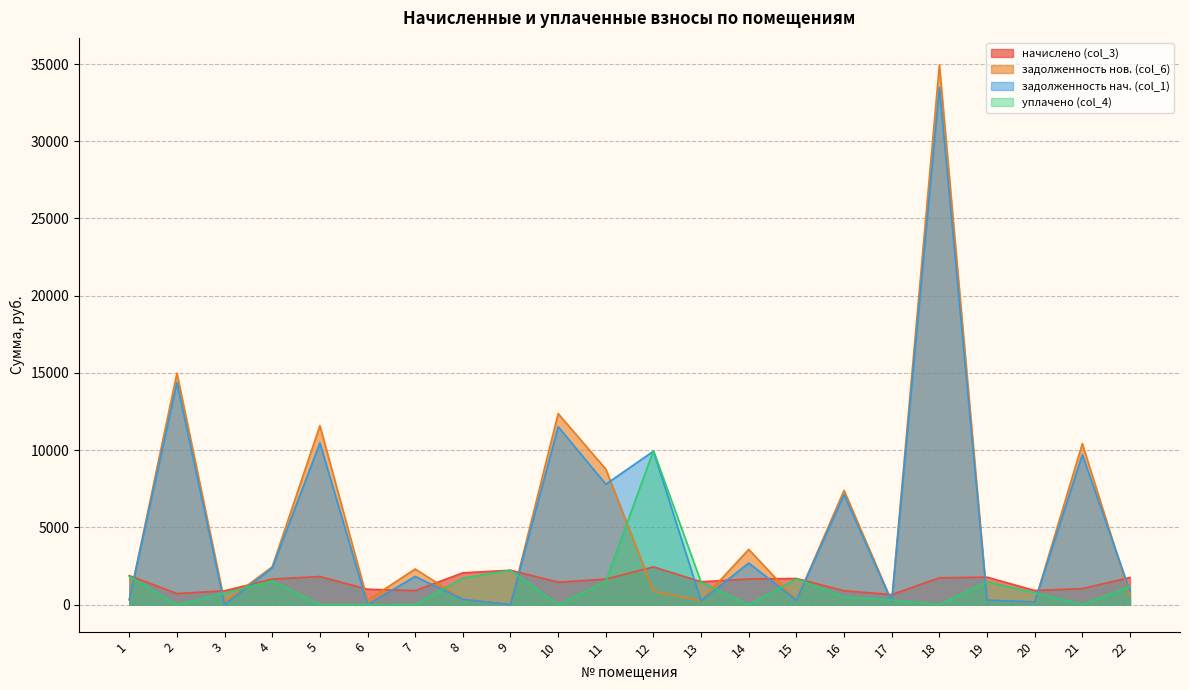

How many intersections are there between задолженность нов. (col_6) and задолженность нач. (col_1)?

3